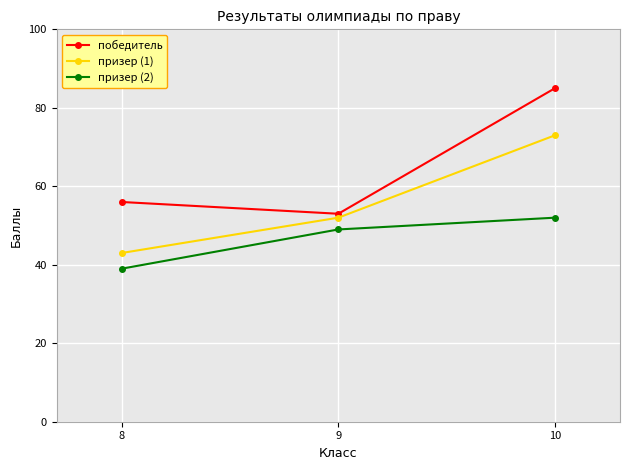

Does the chart display data point markers on the line(s)?

Yes